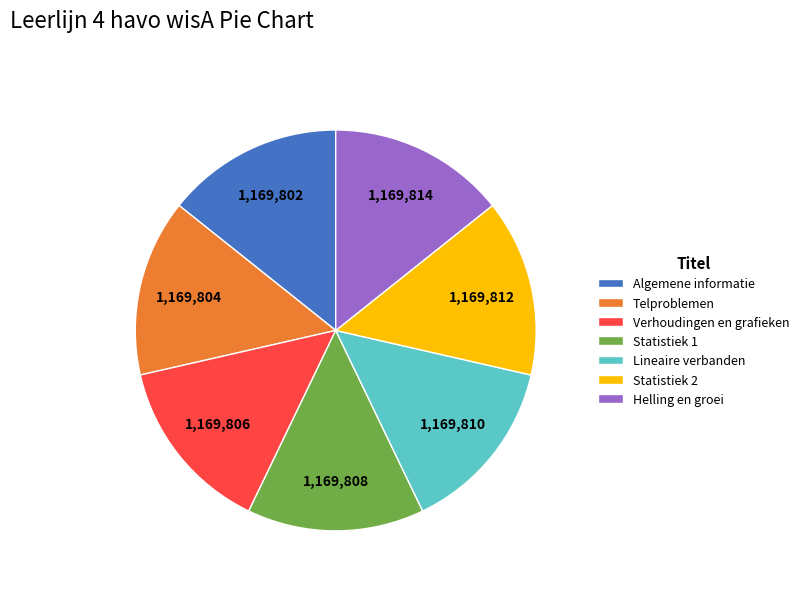

What is the ratio of the value at Statistiek 2 to the value at Algemene informatie?

1.0